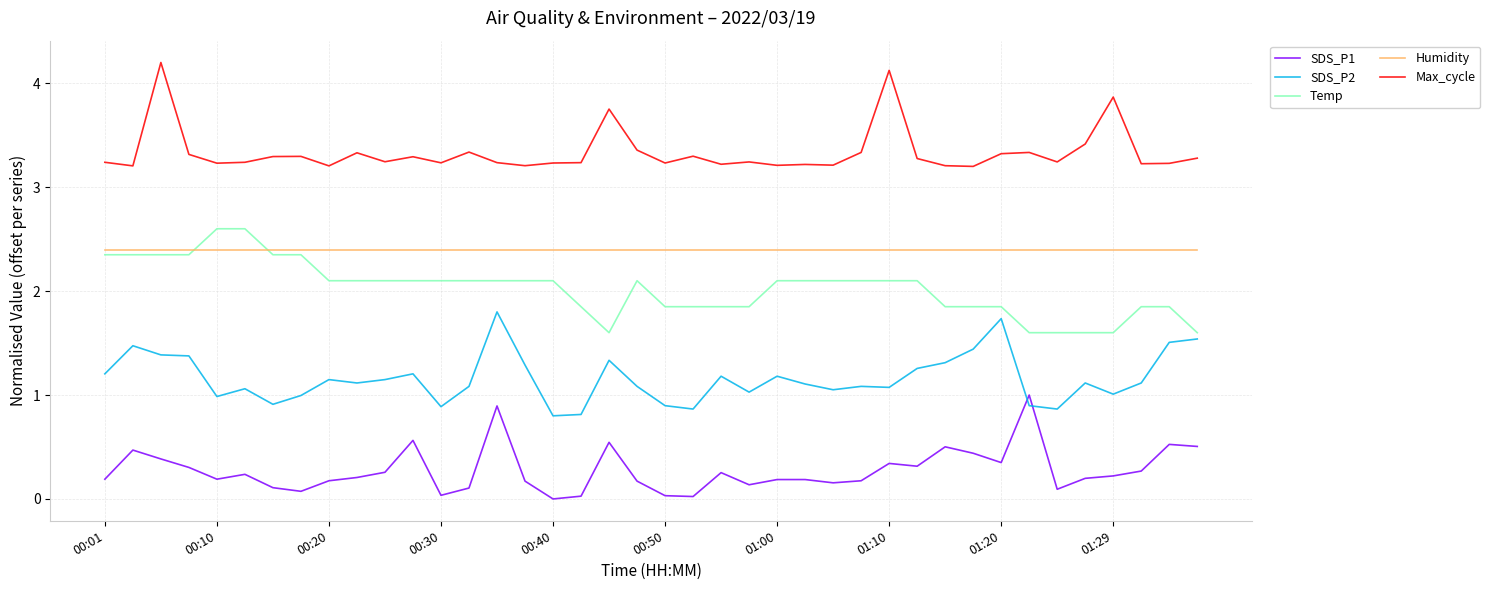

True or false: SDS_P1 and Temp intersect in this chart.

False